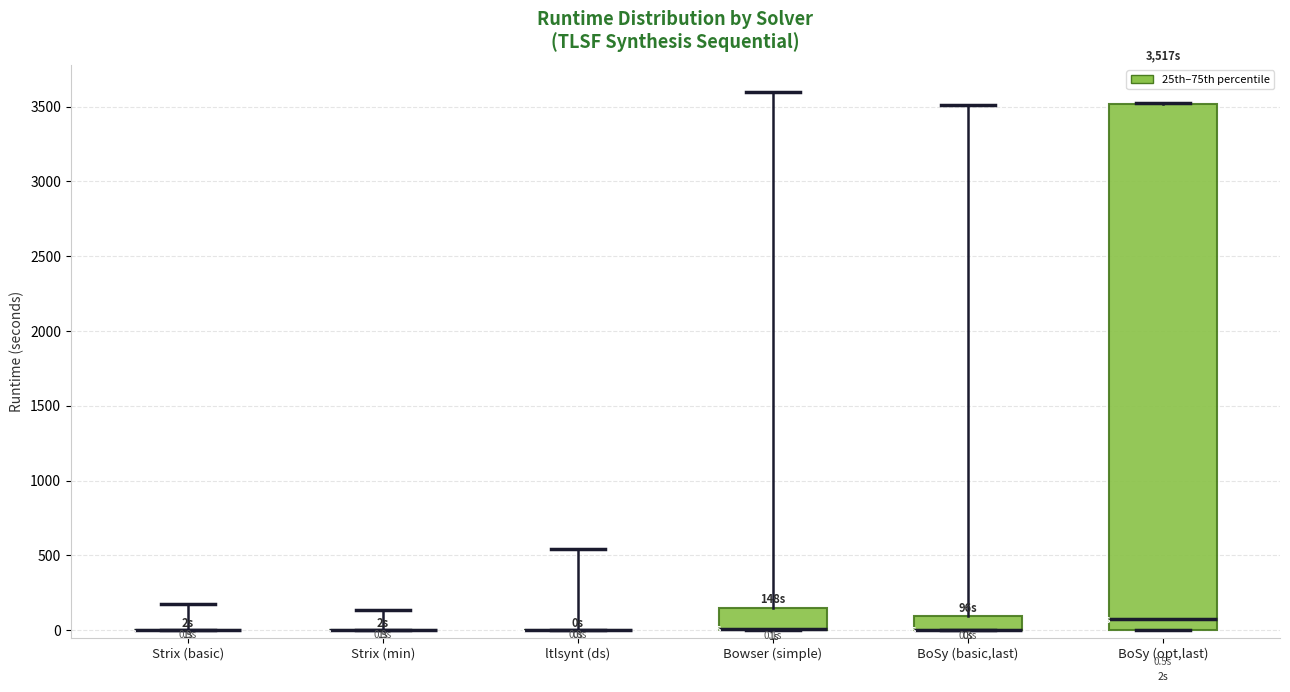

Comparing the boxes themselves (not the whiskers), which one is the tallest?

BoSy (opt,last)